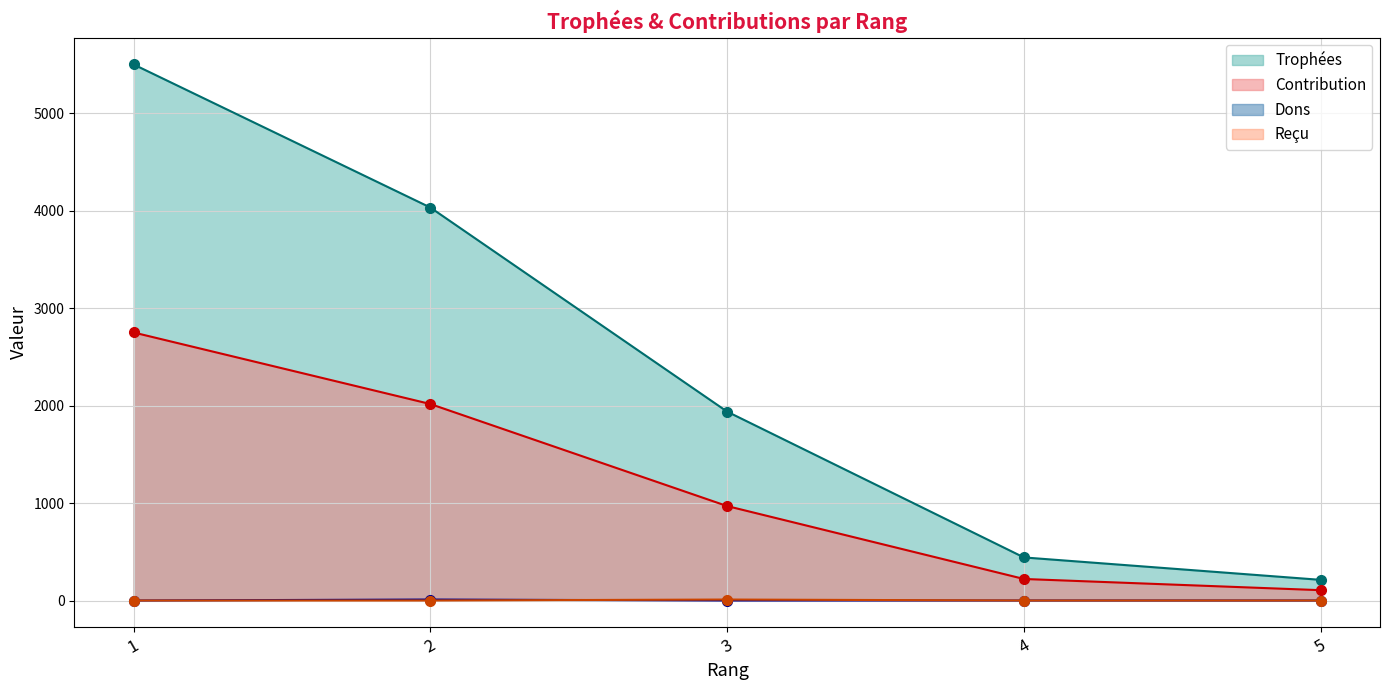

Between 1 and 3, which series saw the biggest shift?

Trophées